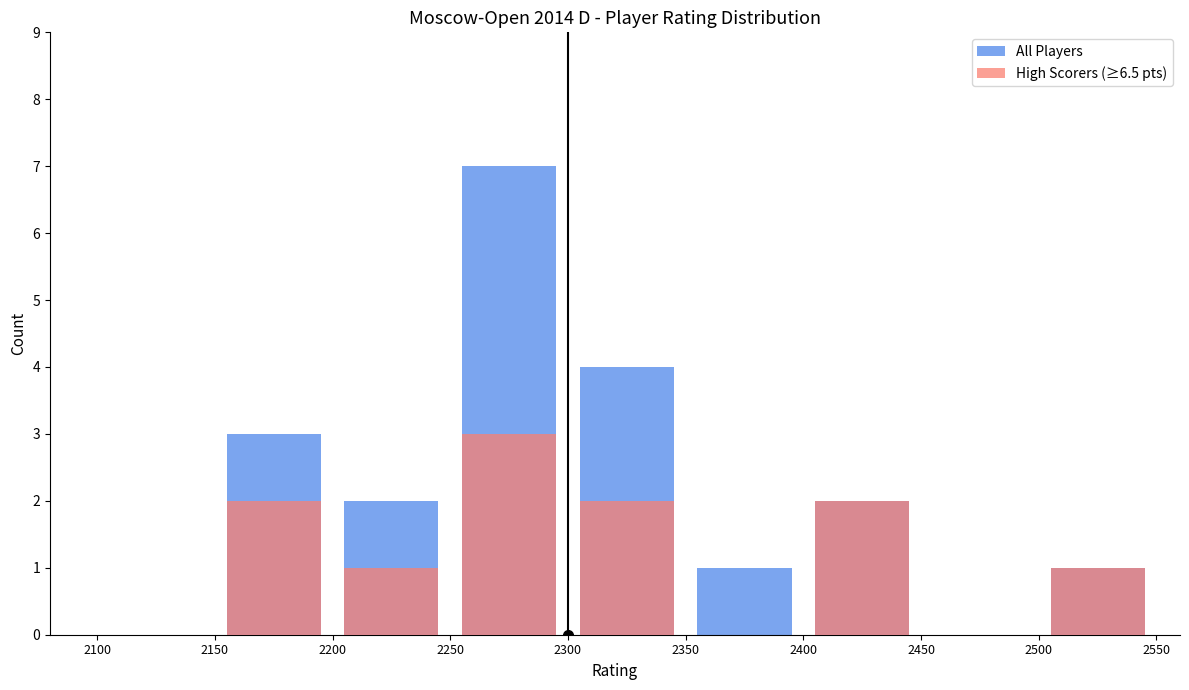

Rank the series at 2350 from highest to lowest value.

All Players, High Scorers (≥6.5 pts)